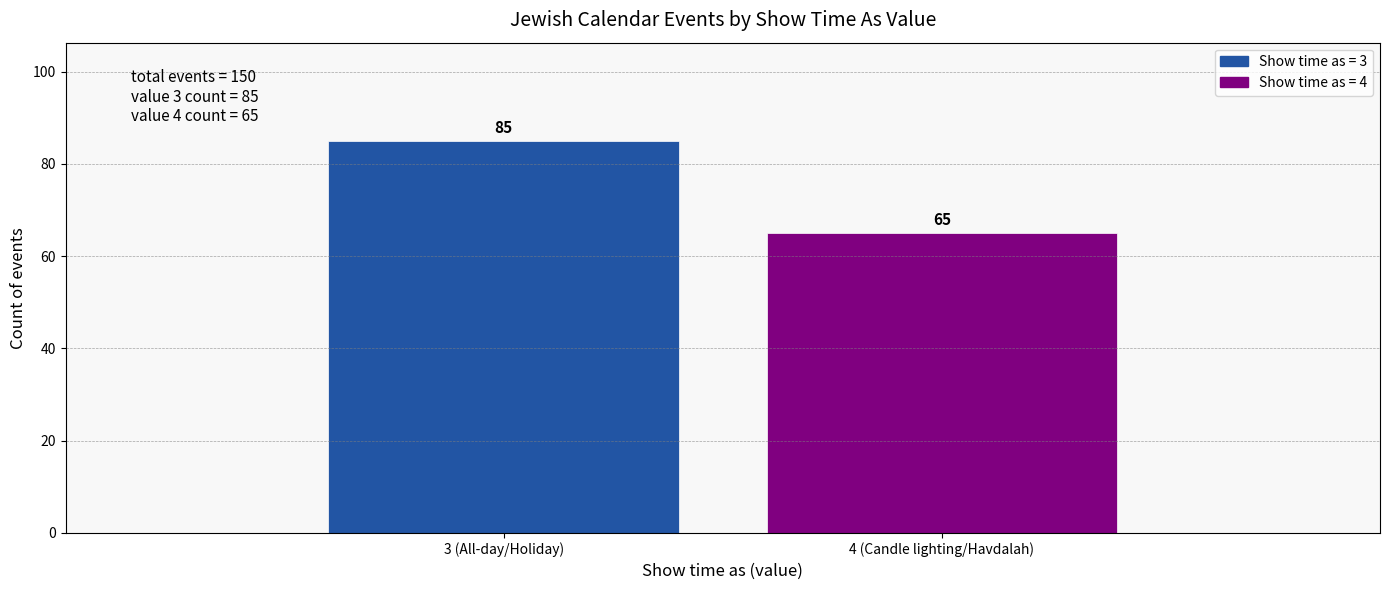

Reading right to left, list all the values displayed in this chart.

65	85